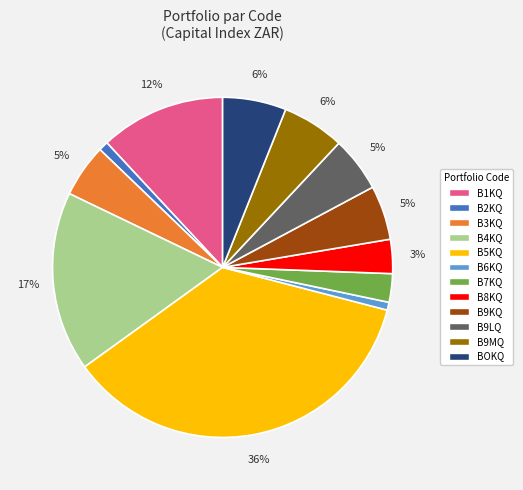

Is the sum of B8KQ and B9LQ greater than half?

No